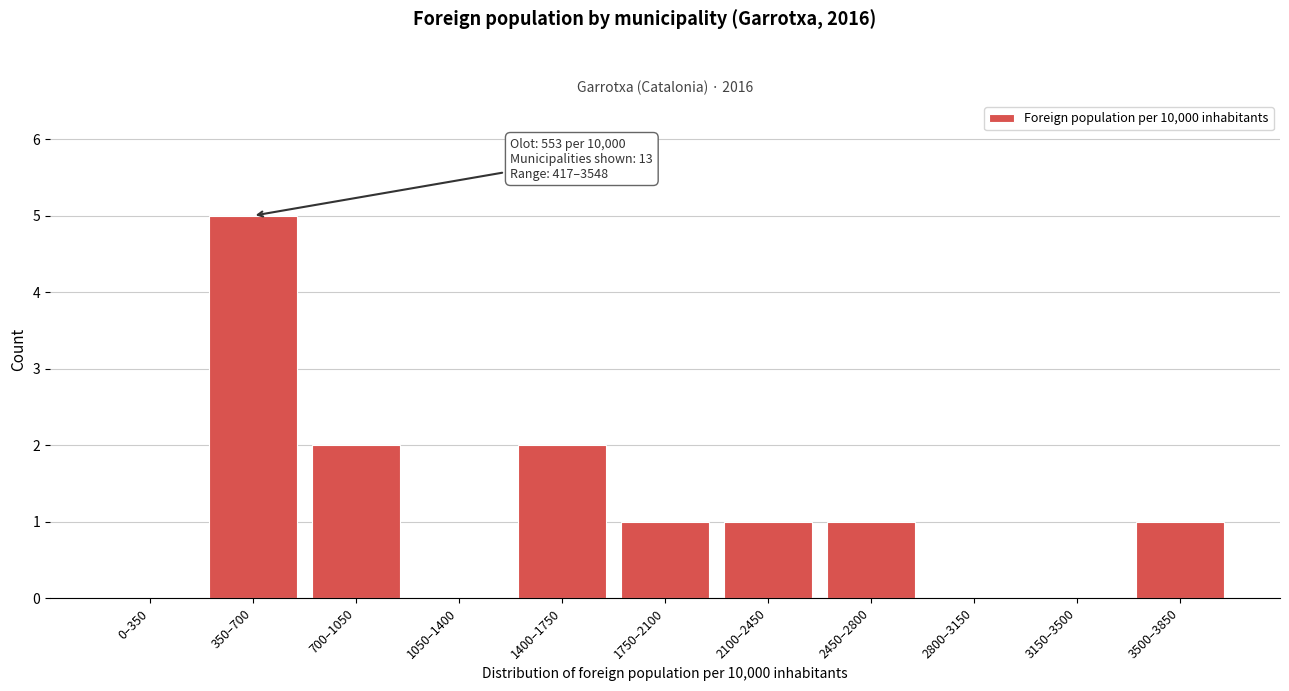

Reading left to right, transcribe all the data shown in this chart.

0–350=0	350–700=5	700–1050=2	1050–1400=0	1400–1750=2	1750–2100=1	2100–2450=1	2450–2800=1	2800–3150=0	3150–3500=0	3500–3850=1